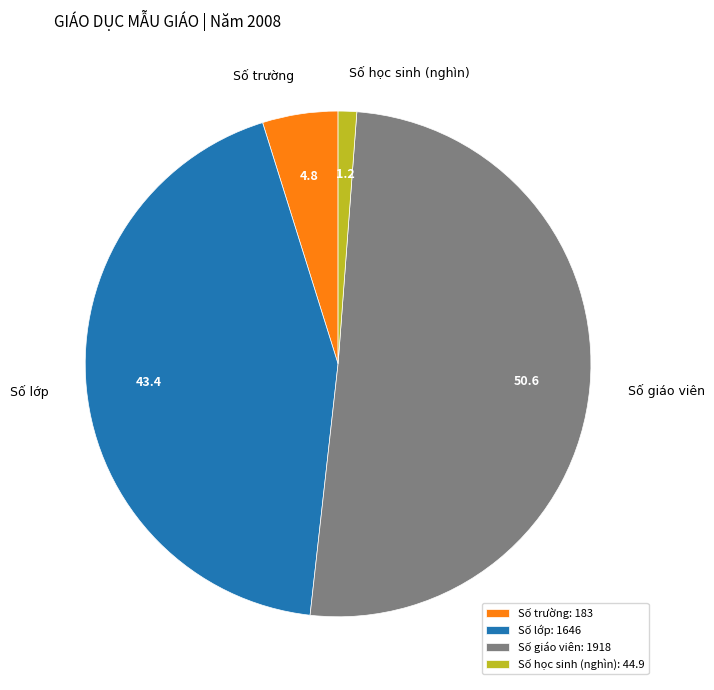

Do Số học sinh (nghìn) and Số giáo viên together represent more than half of the pie?

Yes